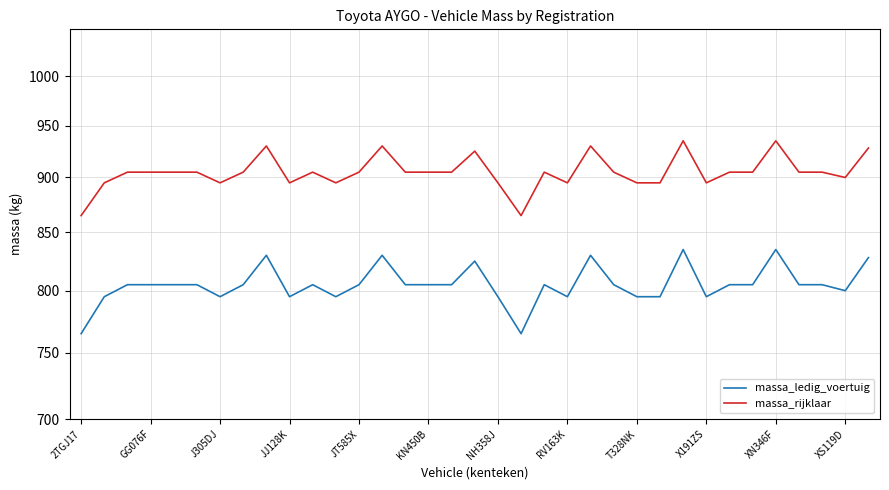

True or false: massa_ledig_voertuig and massa_rijklaar cross at least once.

False